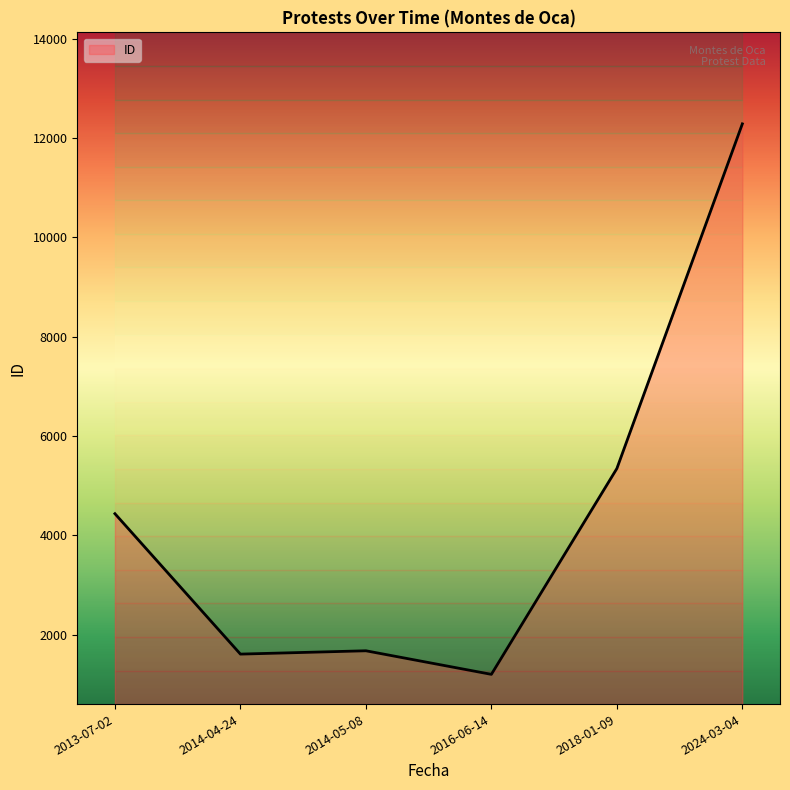

What is the change in value from 2013-07-02 to 2018-01-09?

+910